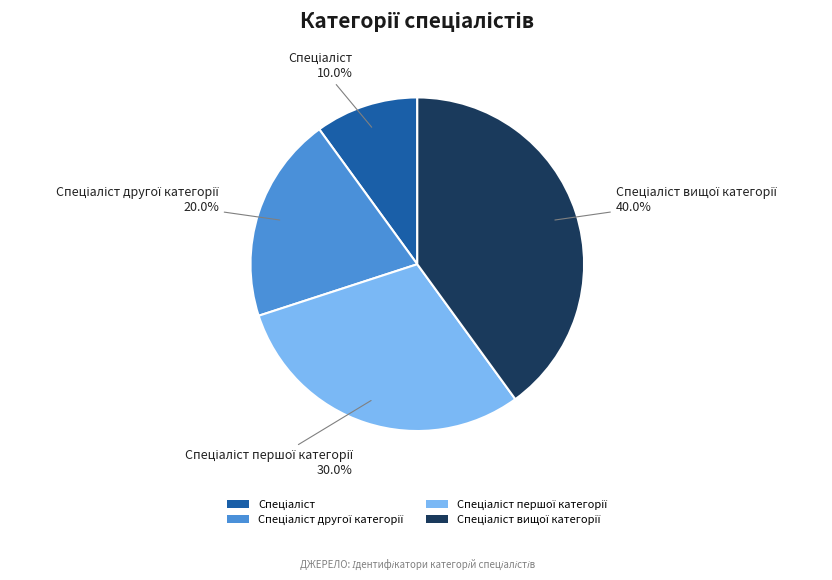

Does any single category account for the majority?

No